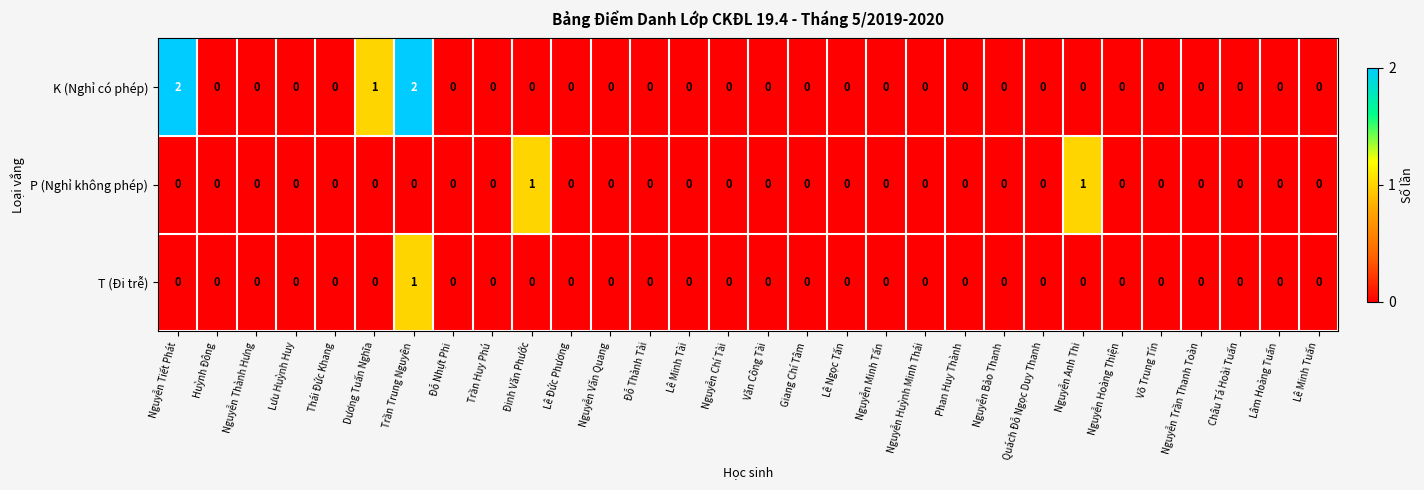

Is it true that P (Nghỉ không phép) equals 0 at Nguyễn Tiết Phát?

True